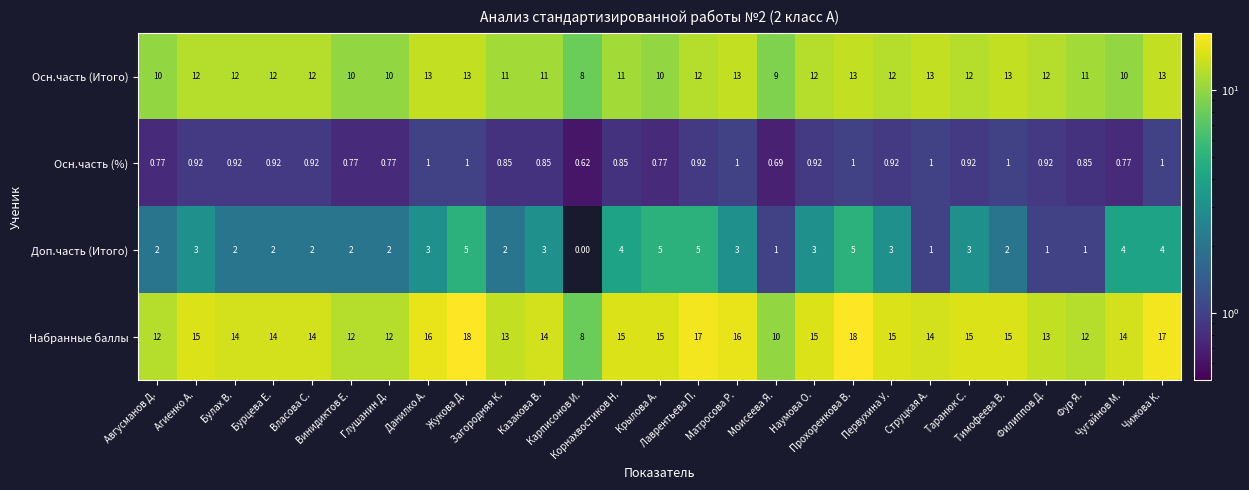

Rank the series by their maximum value, from lowest to highest.

Осн.часть (%), Доп.часть (Итого), Осн.часть (Итого), Набранные баллы